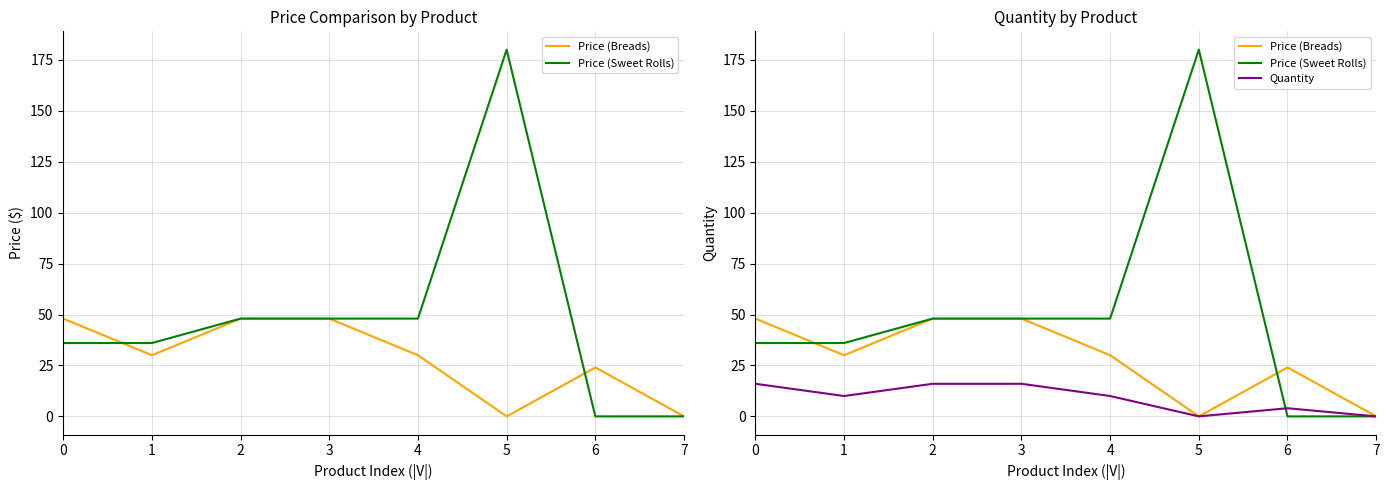

List the series in order of their peak value, lowest first.

Quantity, Price (Breads), Price (Sweet Rolls)